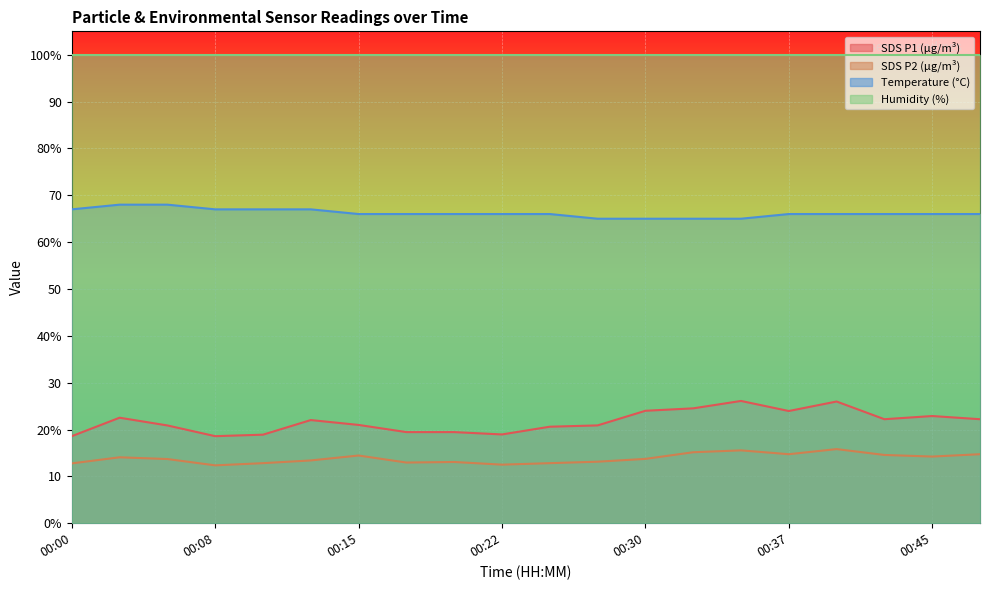

Does the chart display data point markers on the line(s)?

No